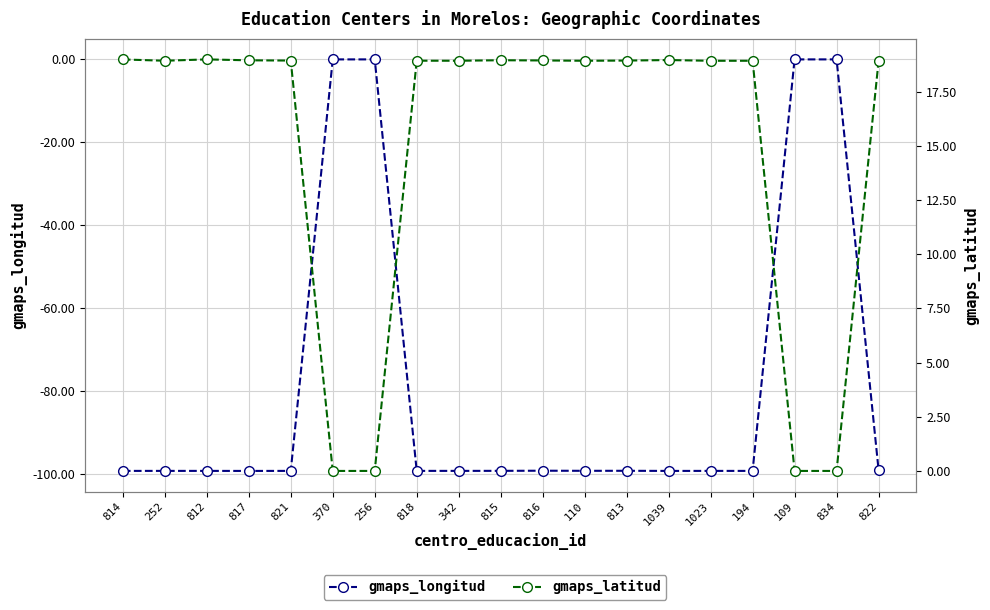

True or false: gmaps_latitud and gmaps_longitud cross at least once.

False